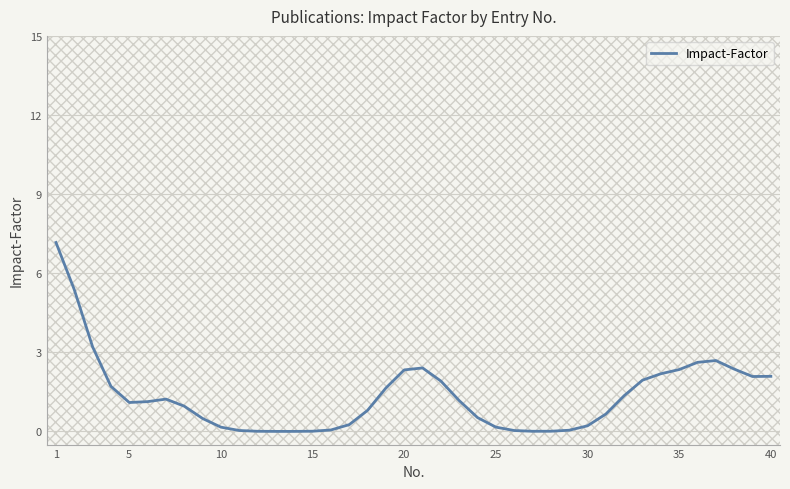

What is the greatest value displayed?

7.2